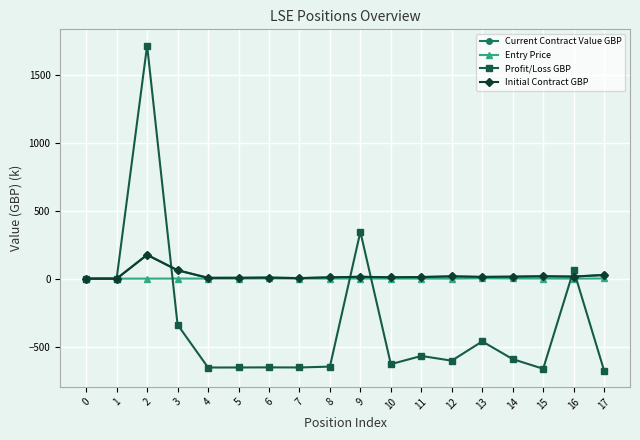

What is the difference between the second highest and minimum values in the Profit/Loss GBP series?

1021.2